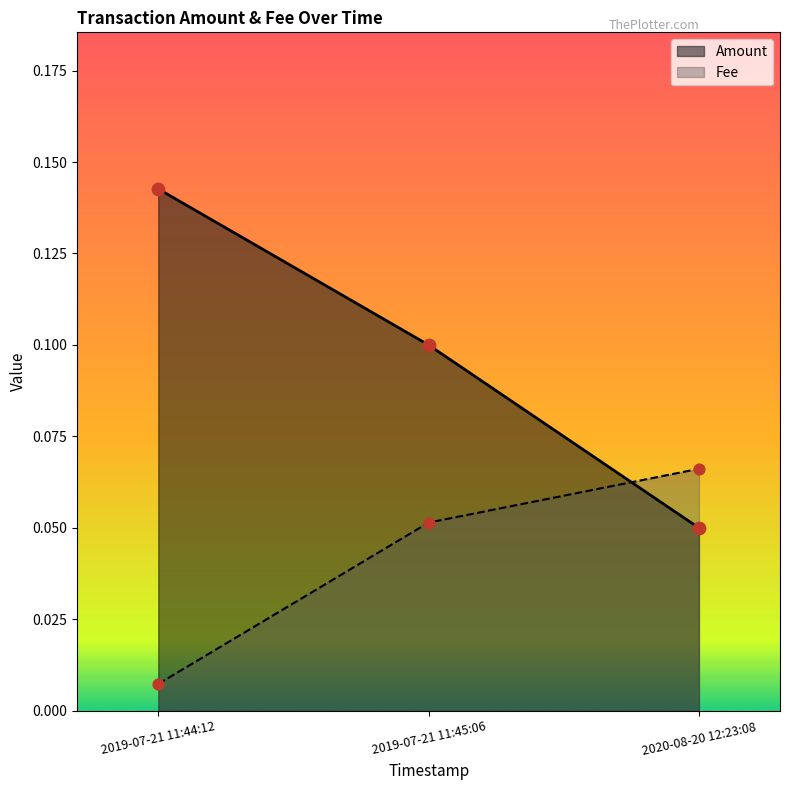

Which series has the largest Y range (max minus min)?

Amount